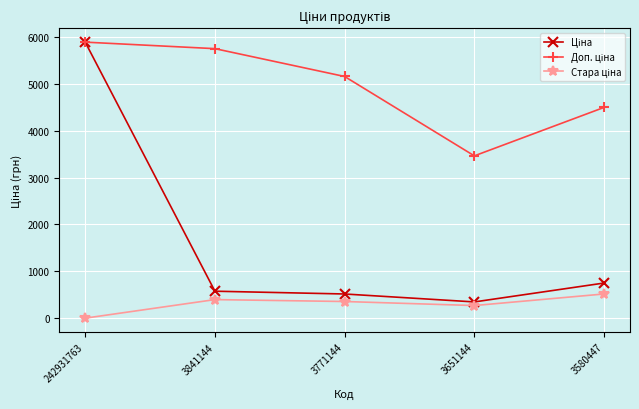

Which category has the highest value across all series?

242931763